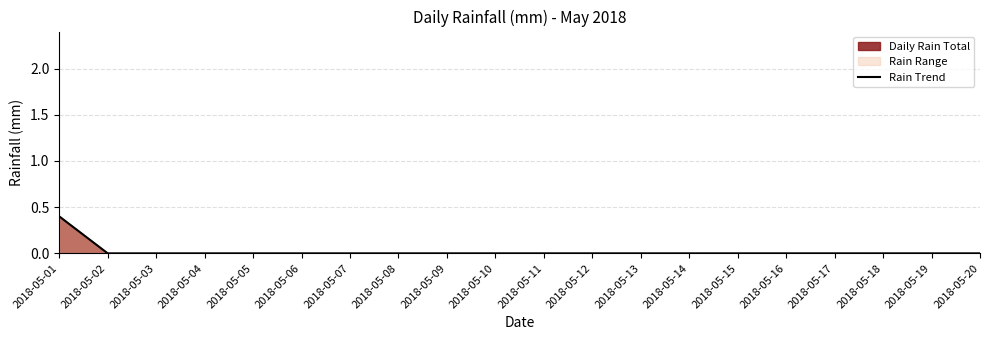

Reading right to left, extract all data points from this chart.

0.0	0.0	0.0	0.0	0.0	0.0	0.0	0.0	0.0	0.0	0.0	0.0	0.0	0.0	0.0	0.0	0.0	0.0	0.0	0.4